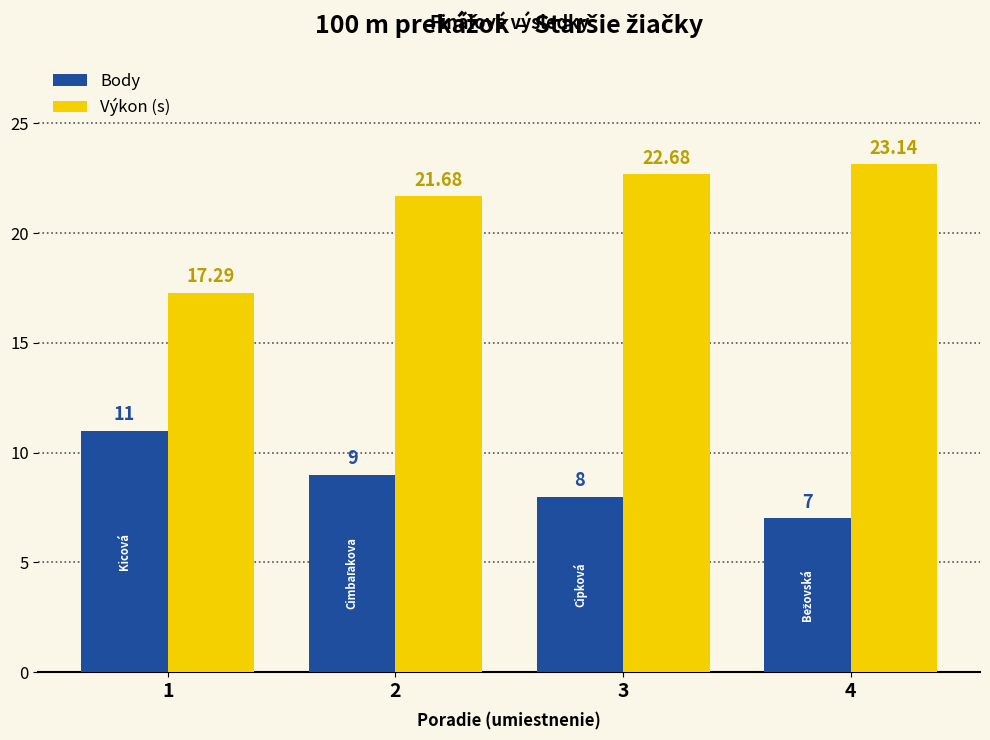

What is the average value of the Body series?

8.8